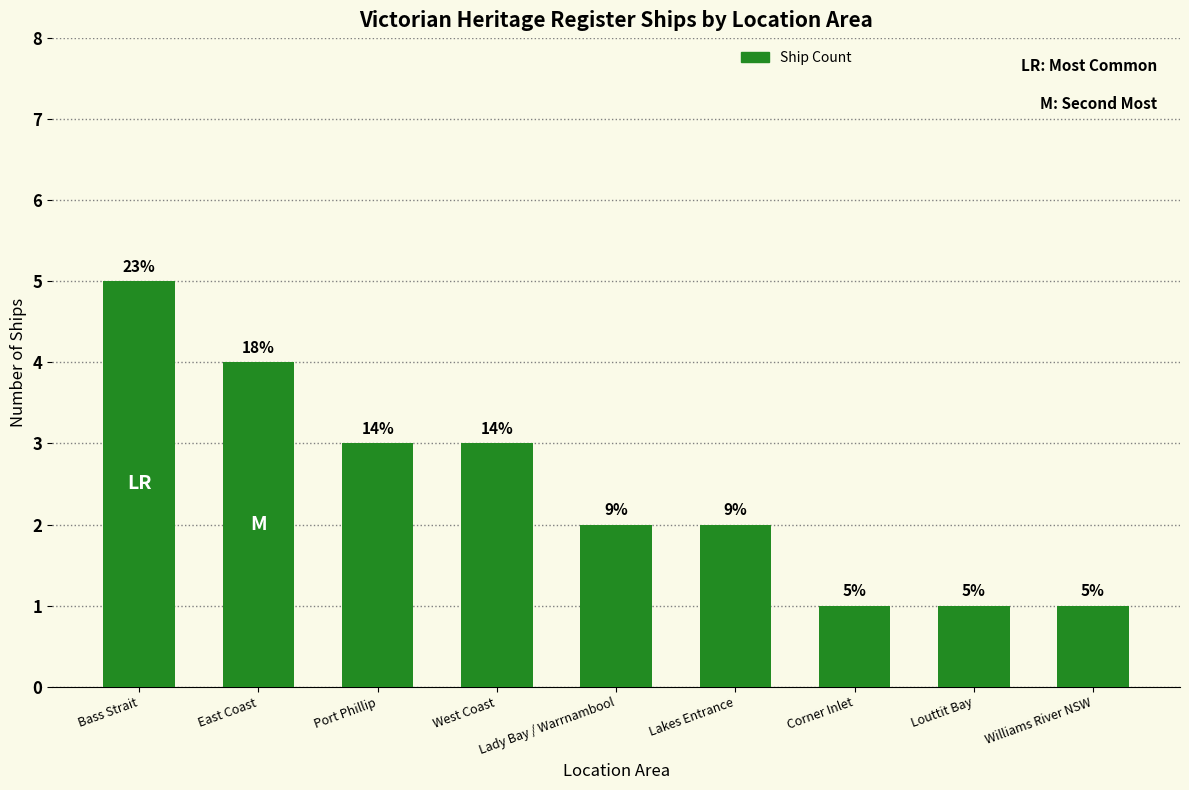

Where does the data first go above 2?

Bass Strait